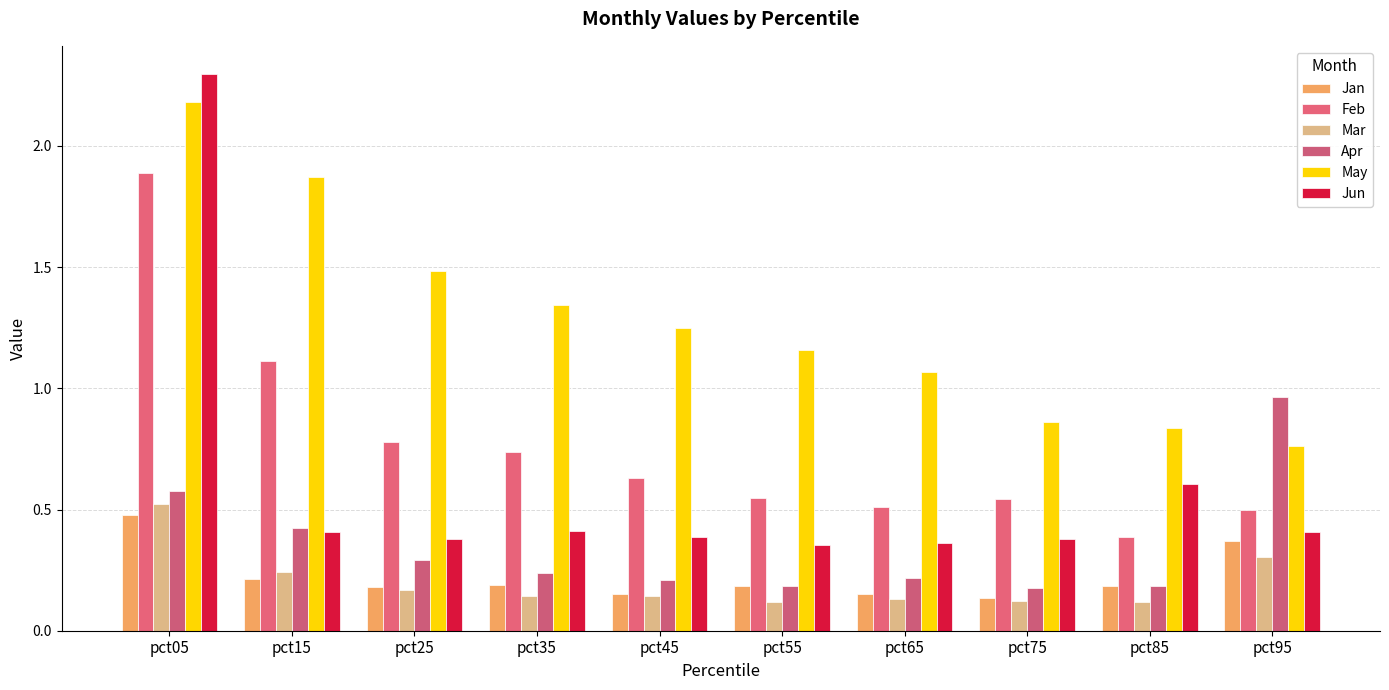

What is the difference between the highest and lowest values at pct05?

1.8